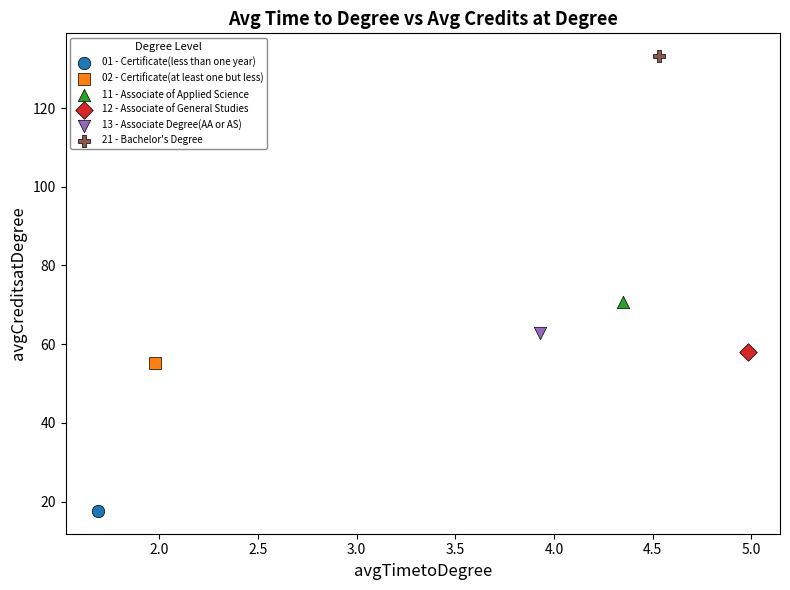

Which series reaches the maximum Y coordinate?

21 - Bachelor's Degree